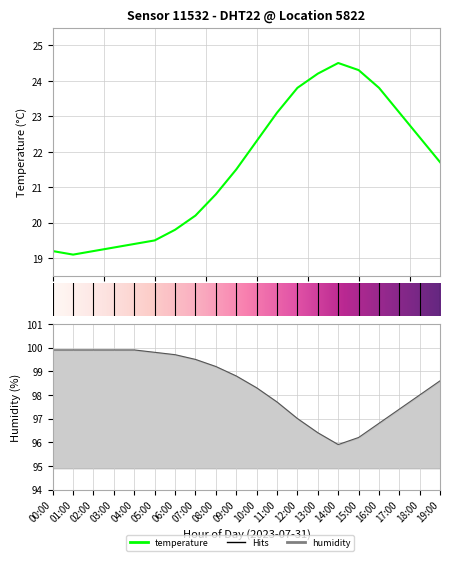

Where does the humidity series first go above 98?

00:00